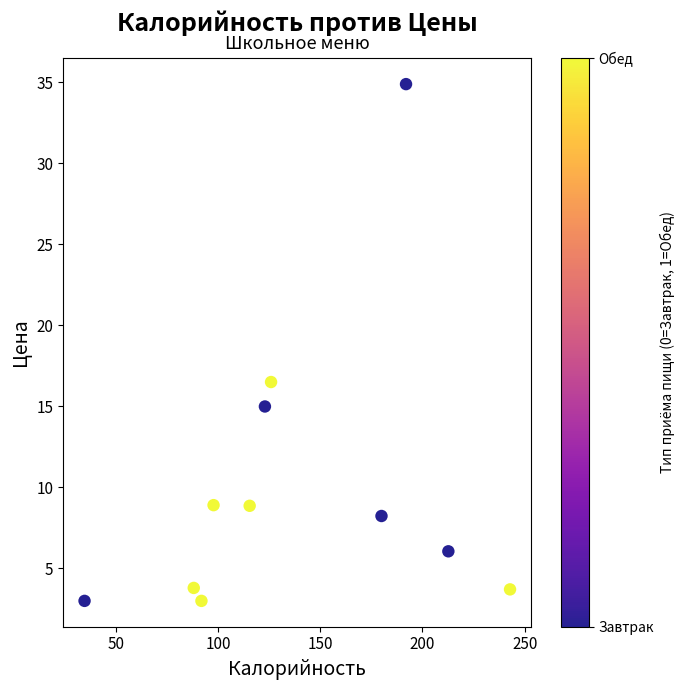

What Y value in the scatter plot is closest to 18?

16.5